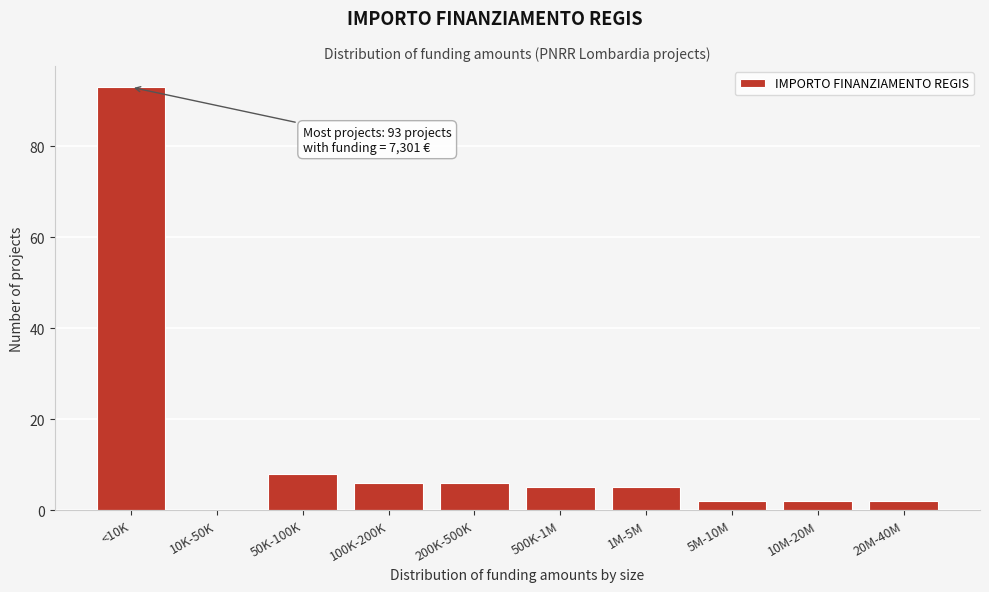

Reading left to right, list all the values displayed in this chart.

<10K=93	10K-50K=0	50K-100K=8	100K-200K=6	200K-500K=6	500K-1M=5	1M-5M=5	5M-10M=2	10M-20M=2	20M-40M=2